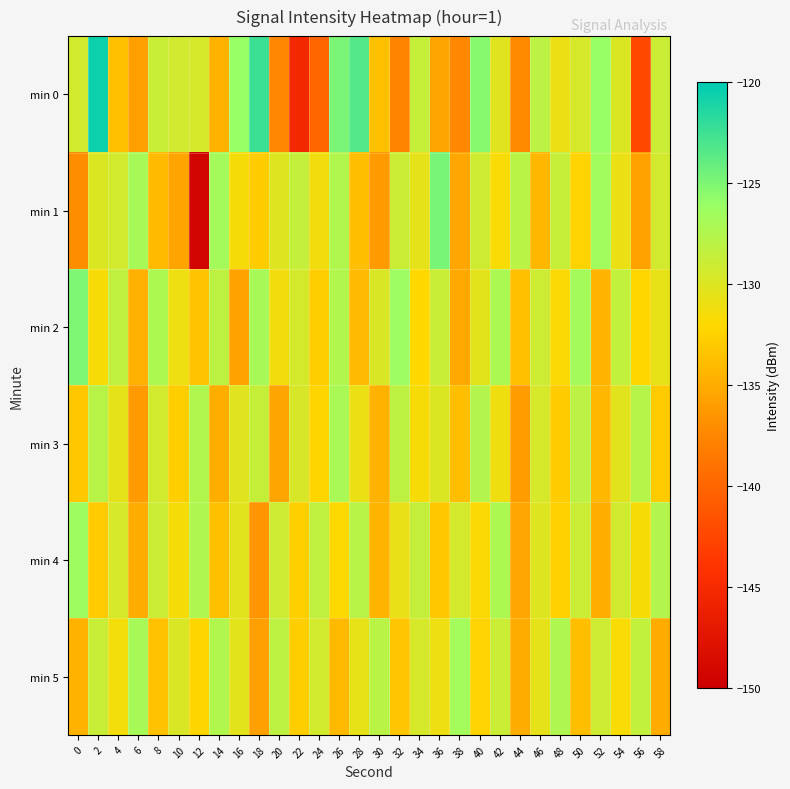

Between 2 and 50, which series saw the biggest shift?

min 0